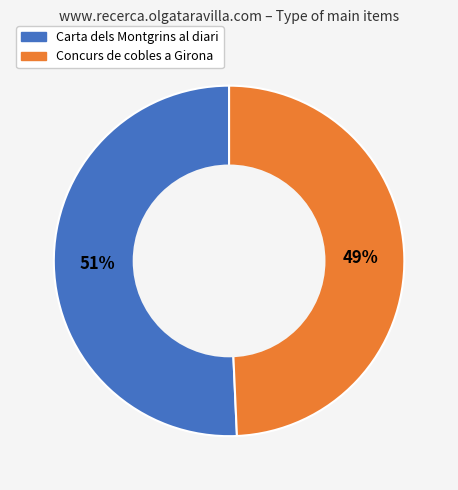

How many segments does this pie chart have?

2